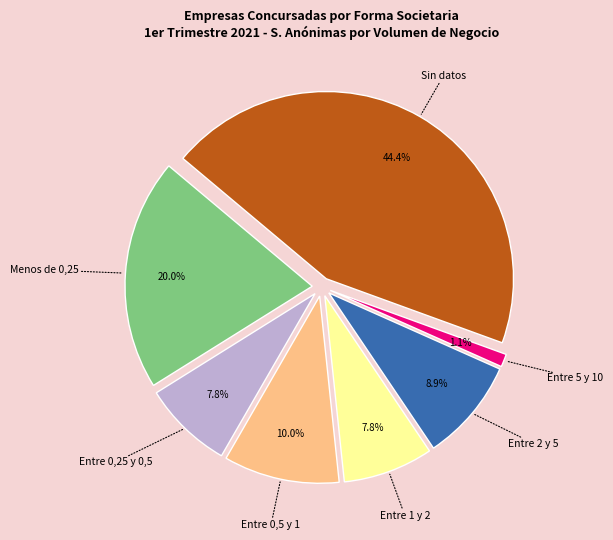

To the nearest percent, what portion does Entre 0,5 y 1 represent?

10%